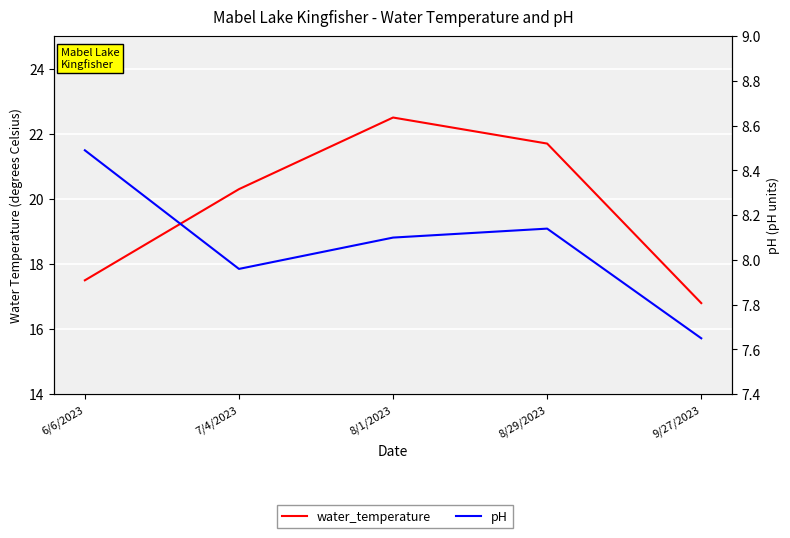

What is the value of the pH point at the 4th from the left?

8.1